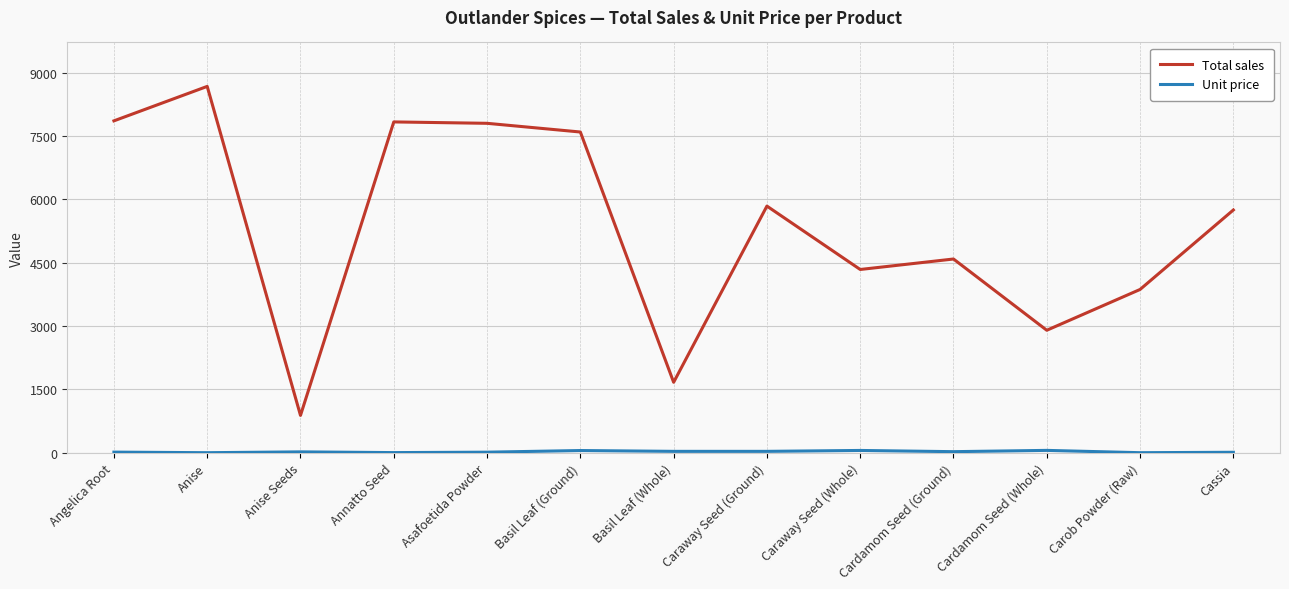

Does the chart have visible grid lines?

Yes